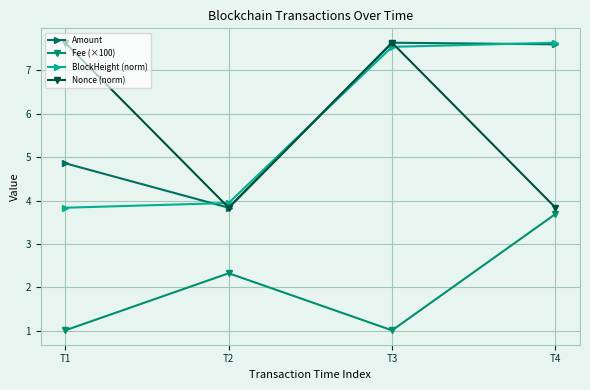

Which series changed the most between T3 and T4?

Nonce (norm)